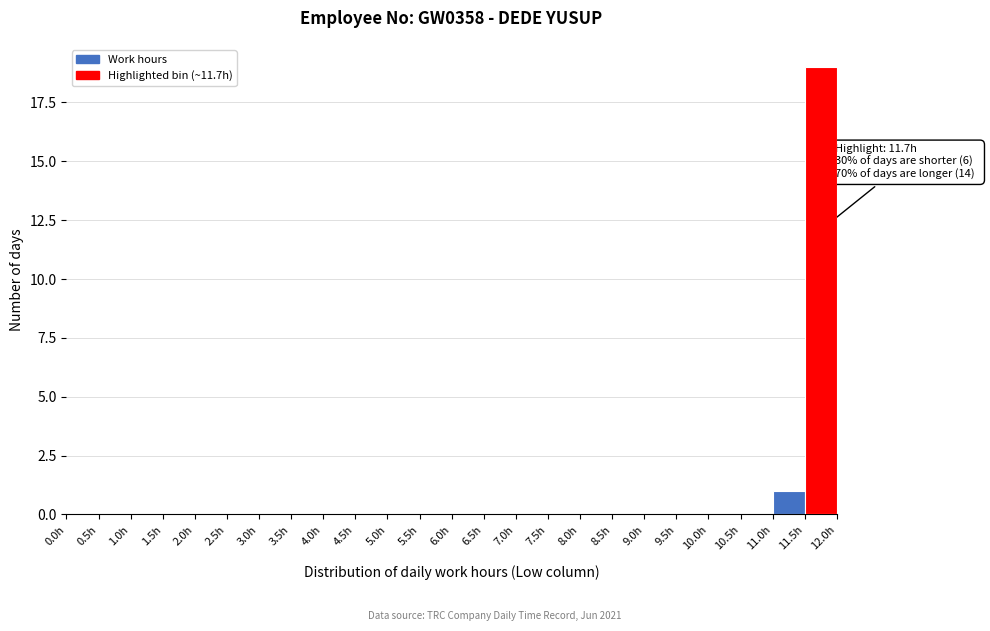

Over which range of the x-axis is the bar tallest?

11.5 to 12.0